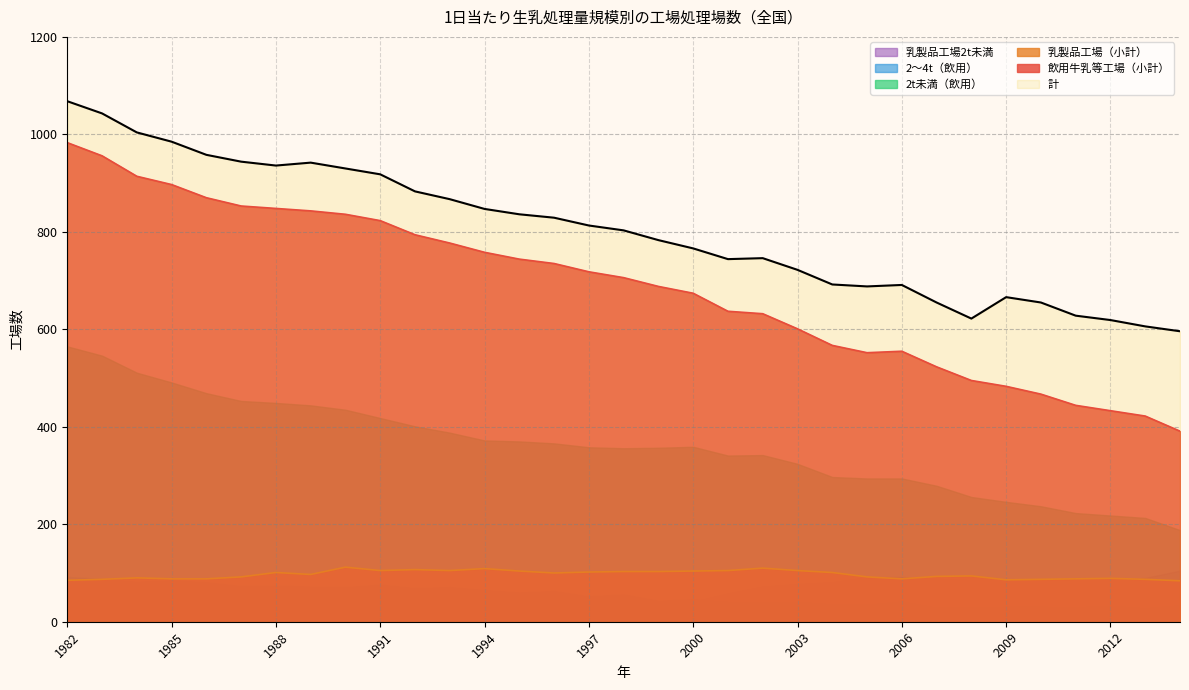

List the series in order of their peak value, highest first.

計, 飲用牛乳等工場（小計）, 乳製品工場（小計）